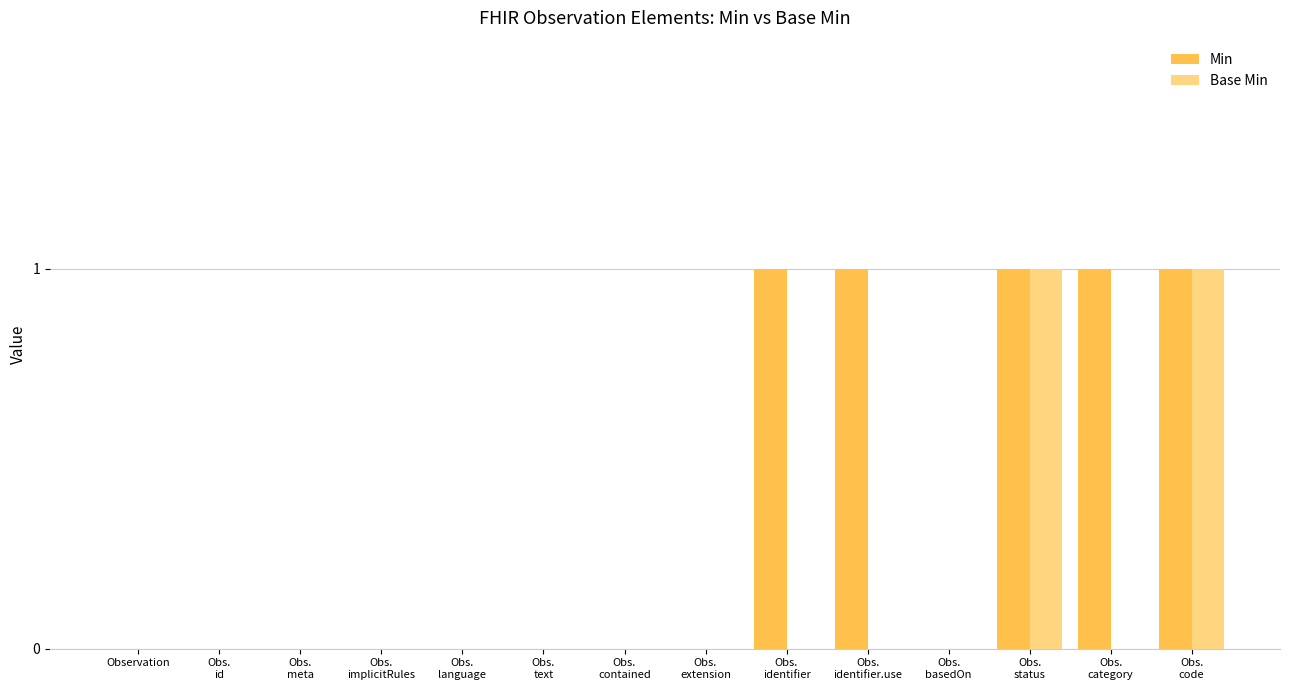

Reading left to right, extract all data points from this chart.

Min: Observation=0	Obs.
id=0	Obs.
meta=0	Obs.
implicitRules=0	Obs.
language=0	Obs.
text=0	Obs.
contained=0	Obs.
extension=0	Obs.
identifier=1	Obs.
identifier.use=1	Obs.
basedOn=0	Obs.
status=1	Obs.
category=1	Obs.
code=1
Base Min: Observation=0	Obs.
id=0	Obs.
meta=0	Obs.
implicitRules=0	Obs.
language=0	Obs.
text=0	Obs.
contained=0	Obs.
extension=0	Obs.
identifier=0	Obs.
identifier.use=0	Obs.
basedOn=0	Obs.
status=1	Obs.
category=0	Obs.
code=1